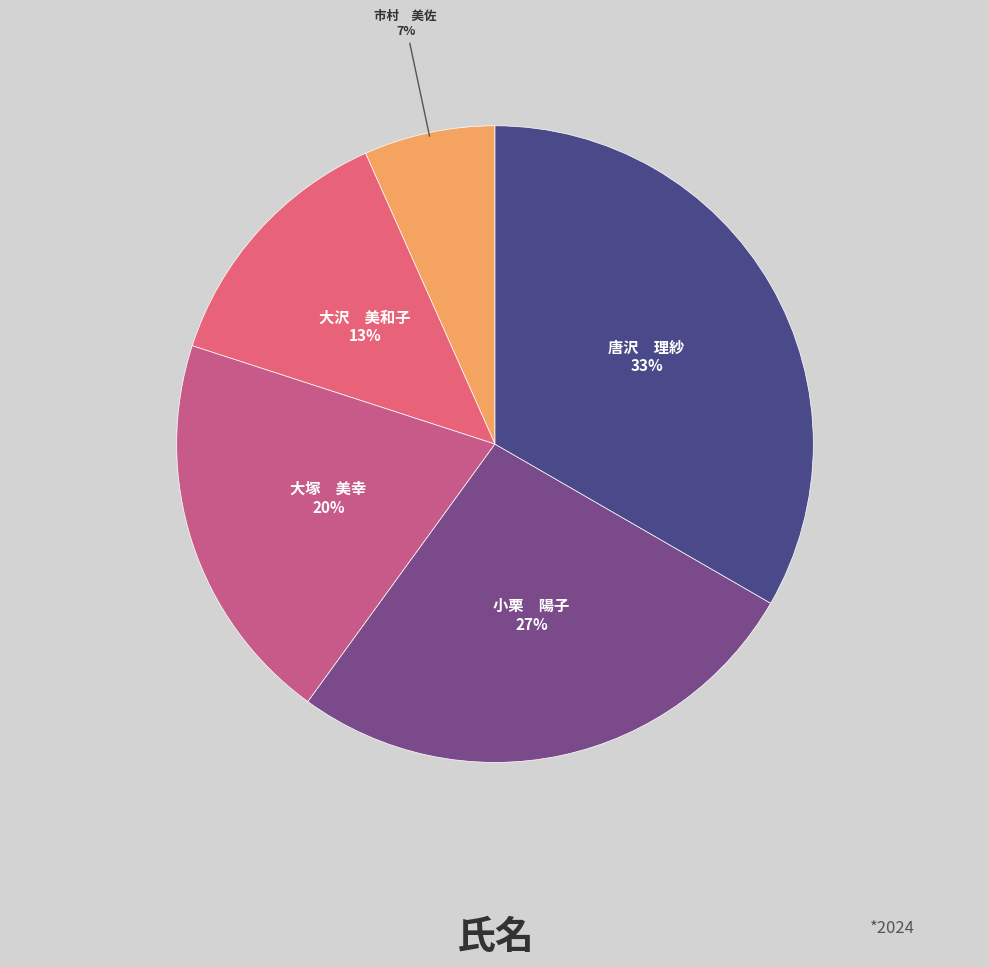

What percentage is the 大沢 美和子 slice, to the nearest percent?

13%